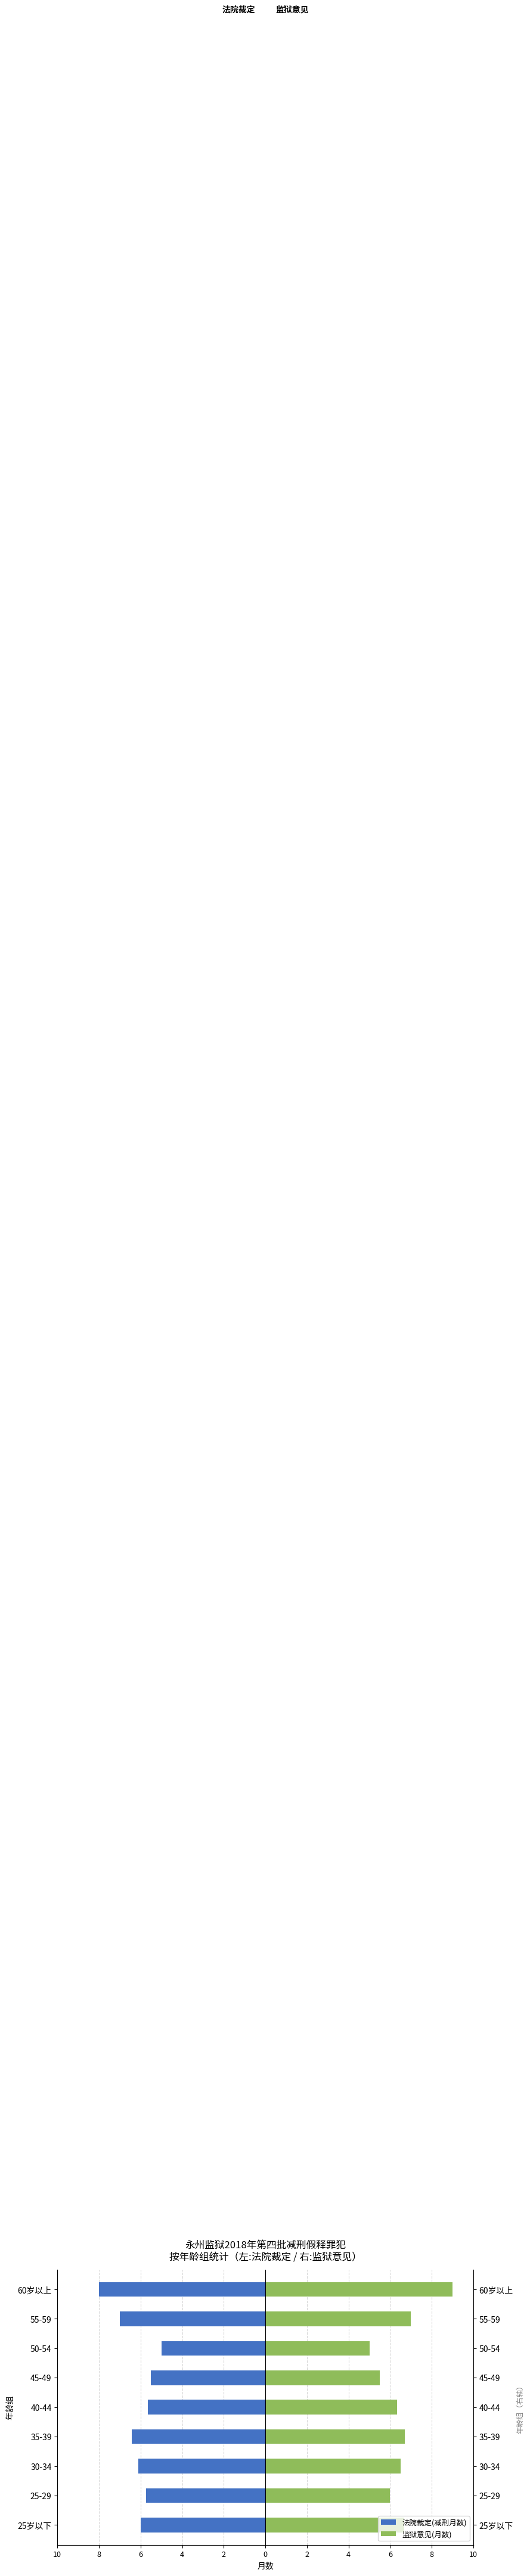

Is it true that 监狱意见(月数) equals 6.7 at 50-54?

False